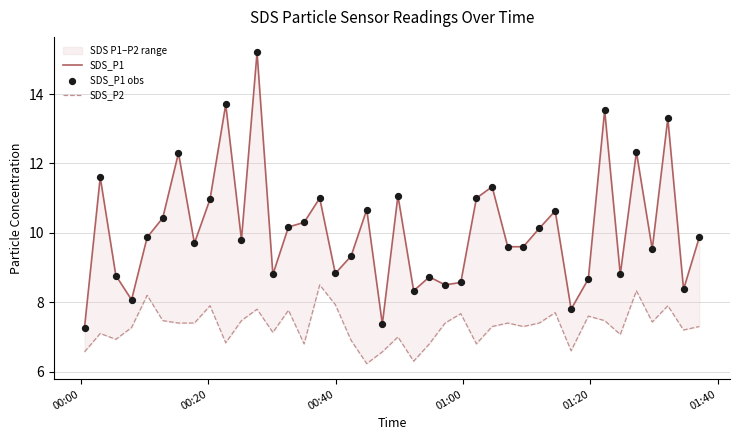

At how many categories does at least one series exceed 7?

40